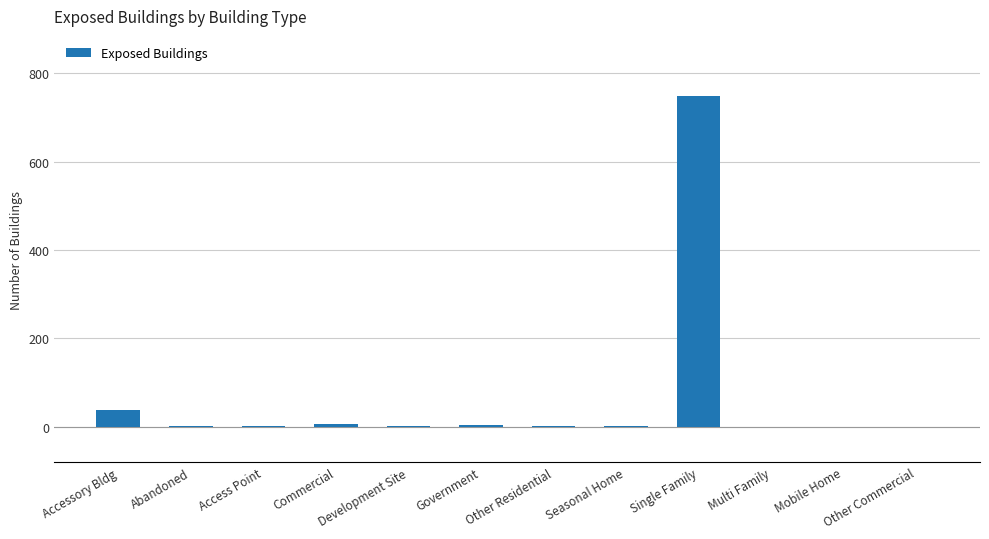

What value does the data have at Access Point?

1